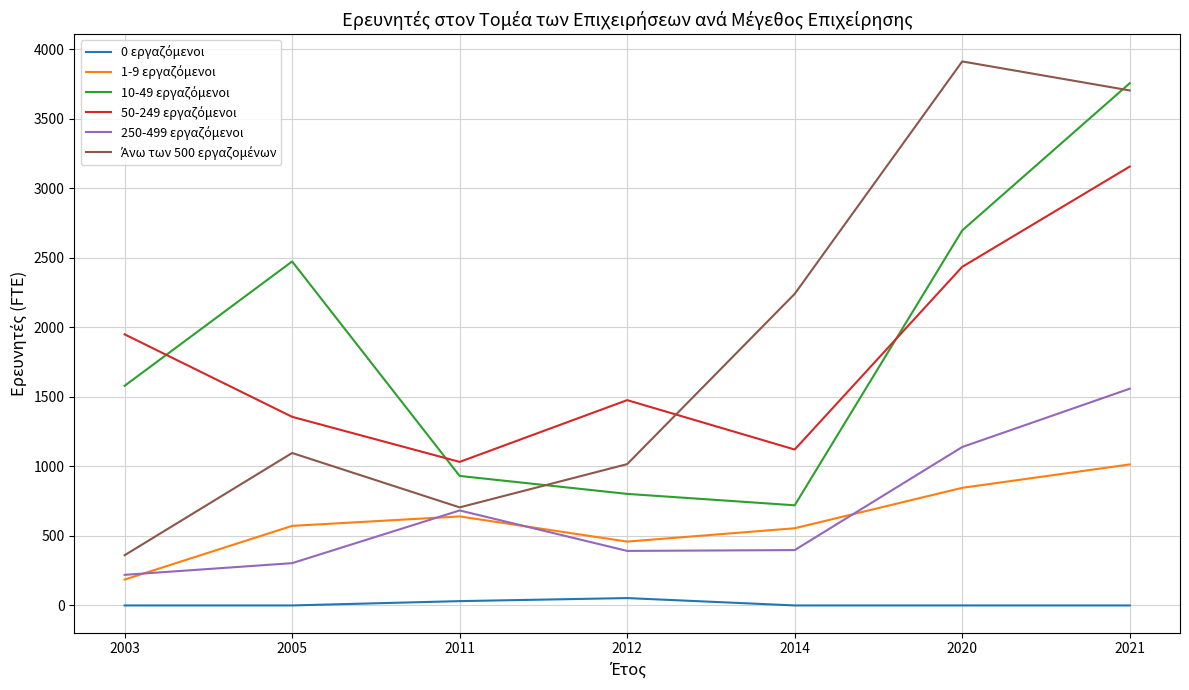

Which category has the highest value across all series?

2020